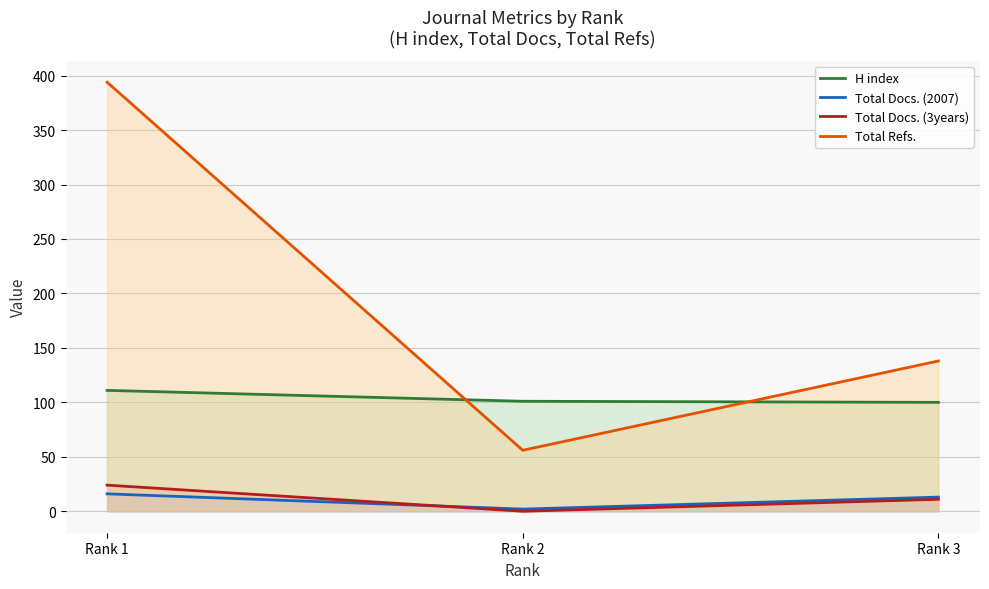

List the labels in order of H index value, largest first.

Rank 1, Rank 2, Rank 3